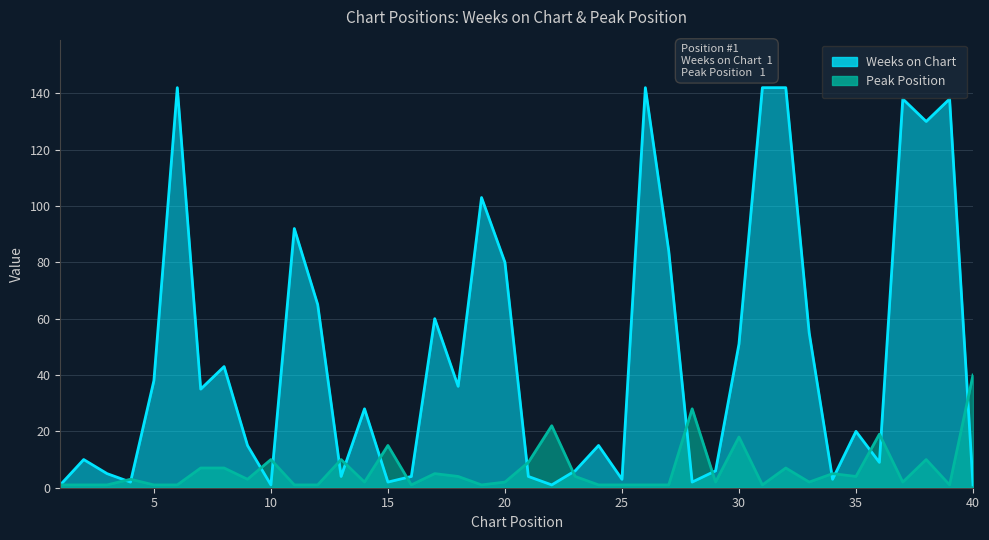

What is the sum of all Weeks on Chart values?

1858